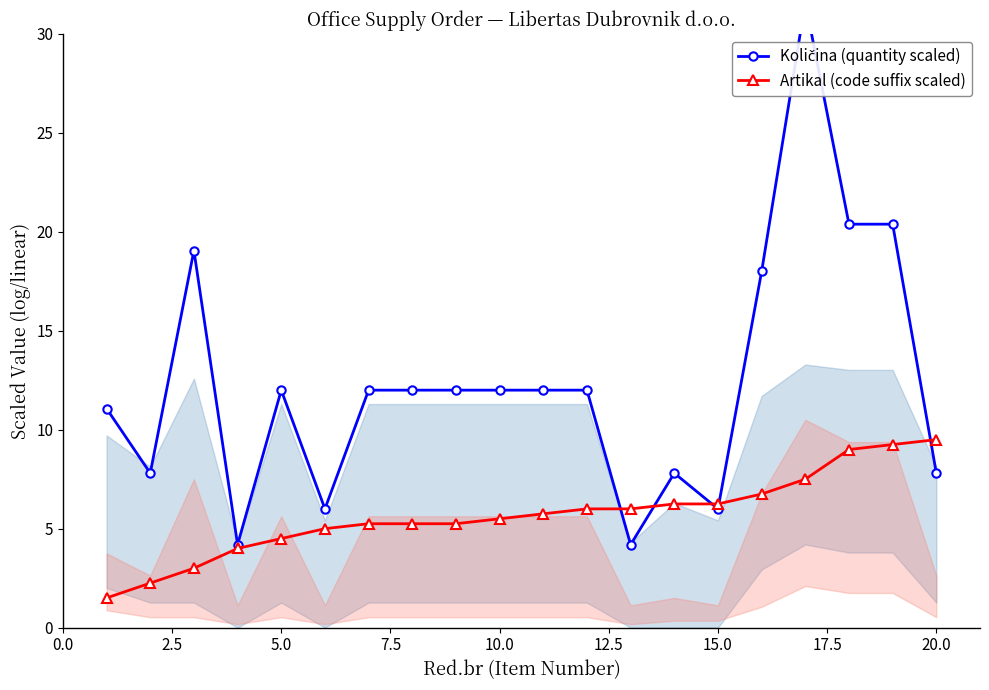

Is it true that Artikal (code suffix scaled) equals 13.7 at 20.0?

False